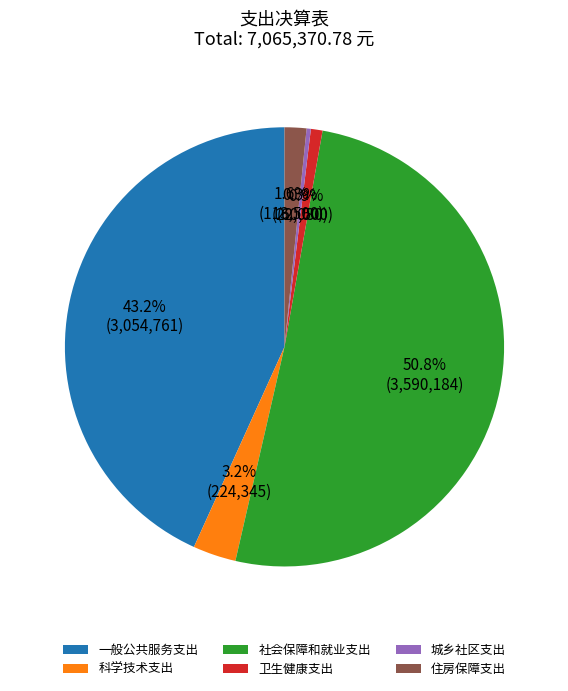

How many slices are in this pie chart?

6